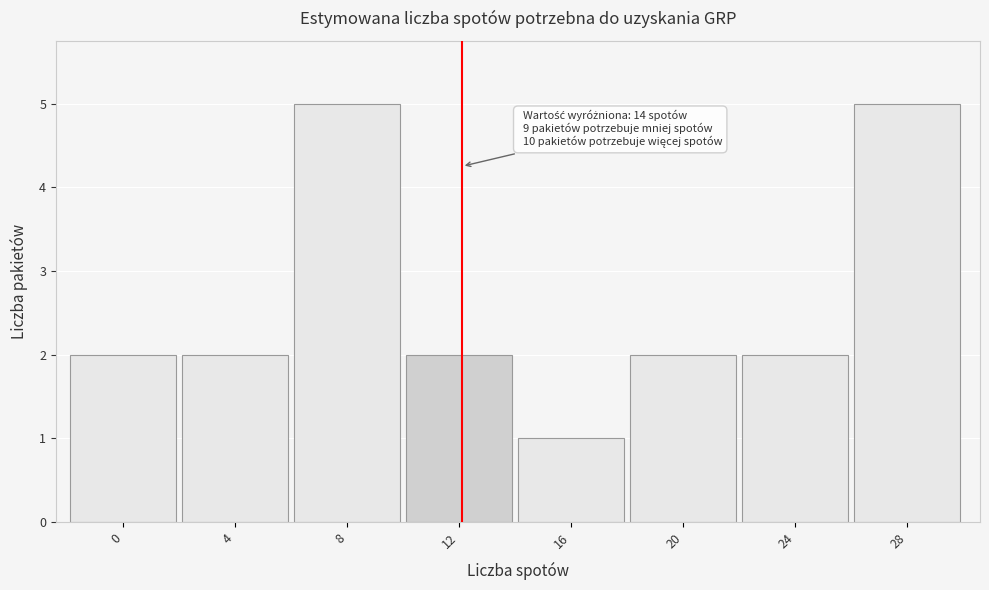

Reading right to left, what are all the values shown in this chart?

28=5	24=2	20=2	16=1	12=2	8=5	4=2	0=2